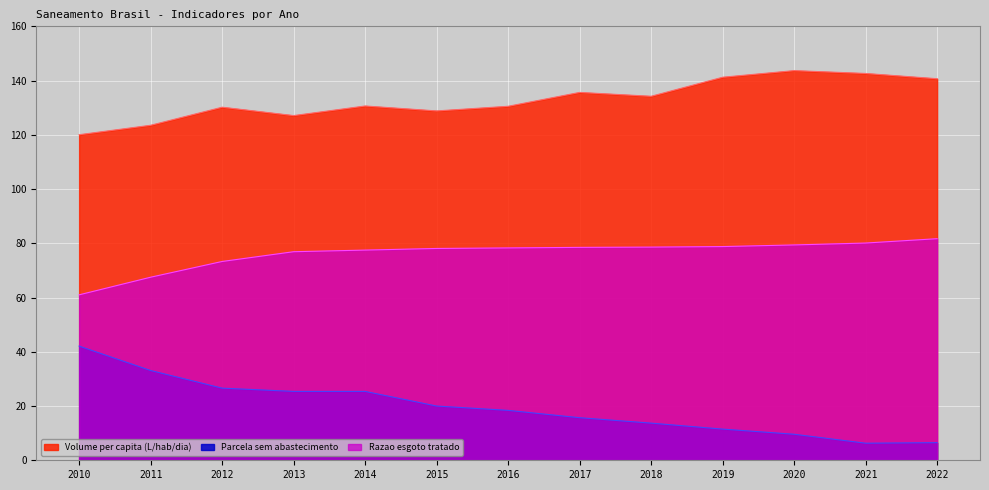

Rank the categories by Parcela sem abastecimento value from lowest to highest.

2021, 2022, 2020, 2019, 2018, 2017, 2016, 2015, 2013, 2014, 2012, 2011, 2010